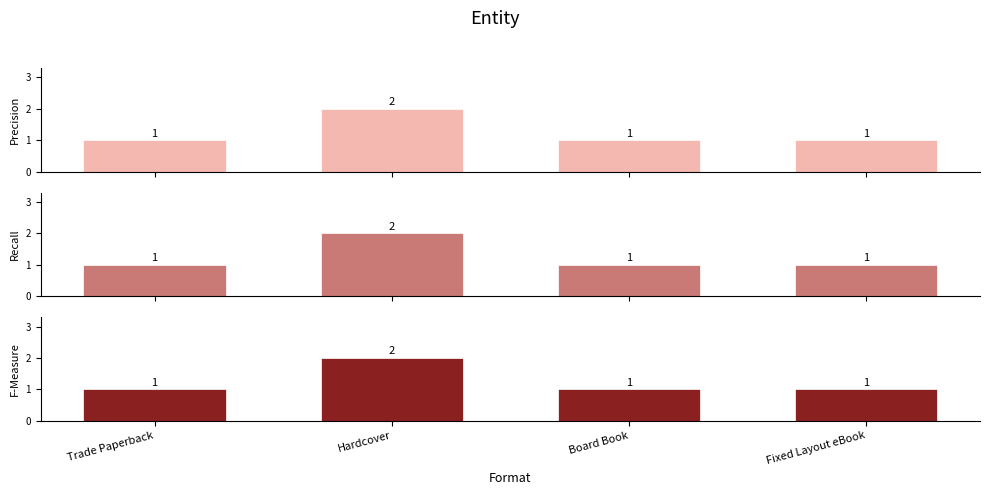

Between Fixed Layout eBook and Board Book, which is larger?

Fixed Layout eBook